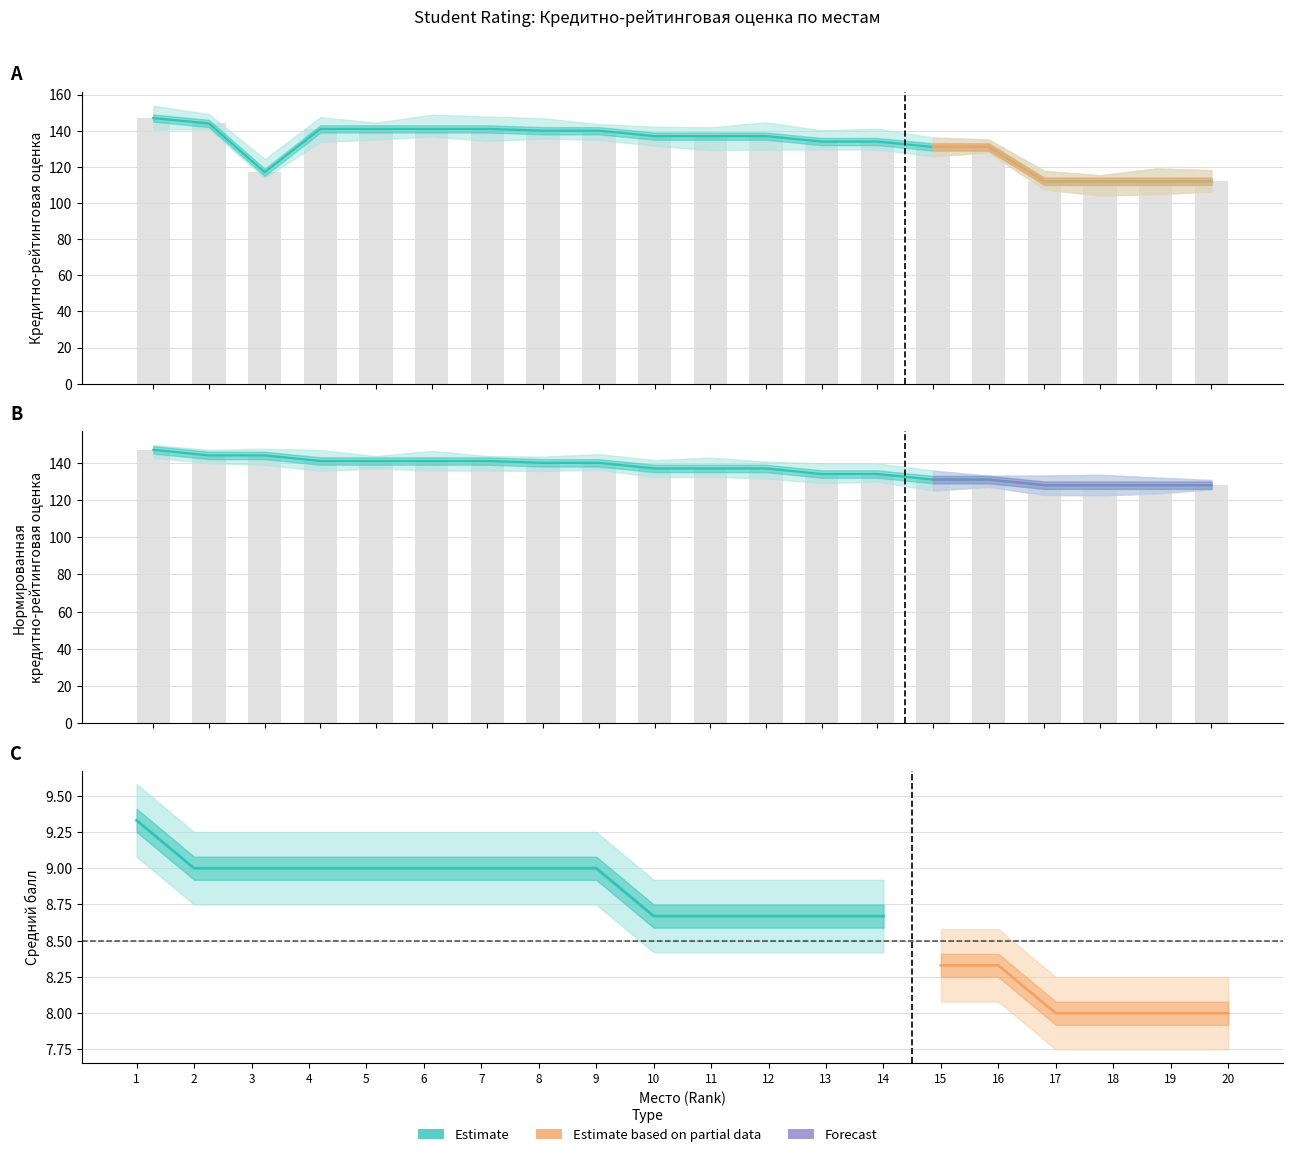

Is it true that Нормированная оценка equals 131 at 15?

True